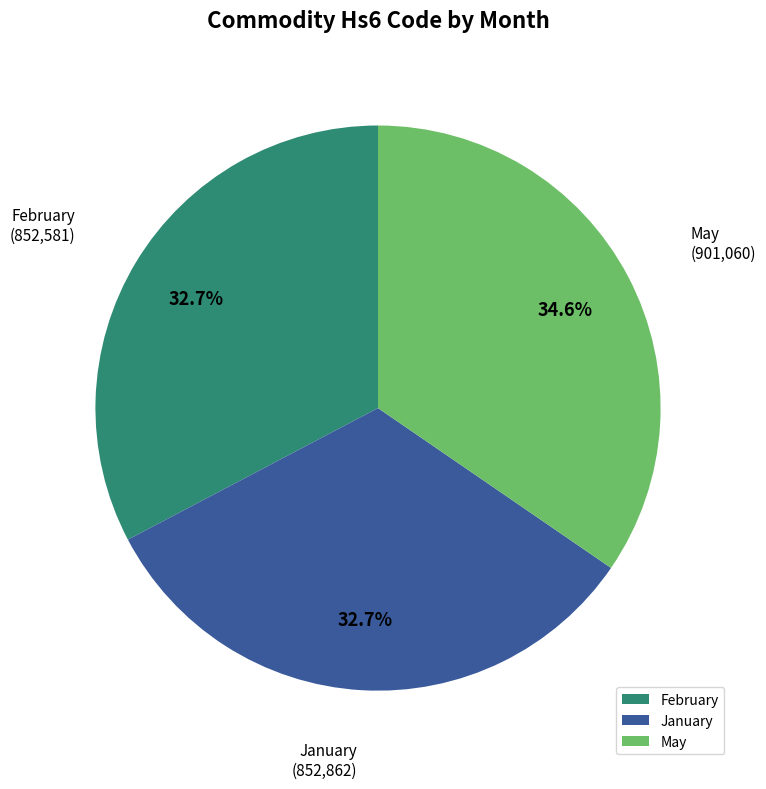

To the nearest percent, what is the difference between the largest and smallest slice percentages?

2%